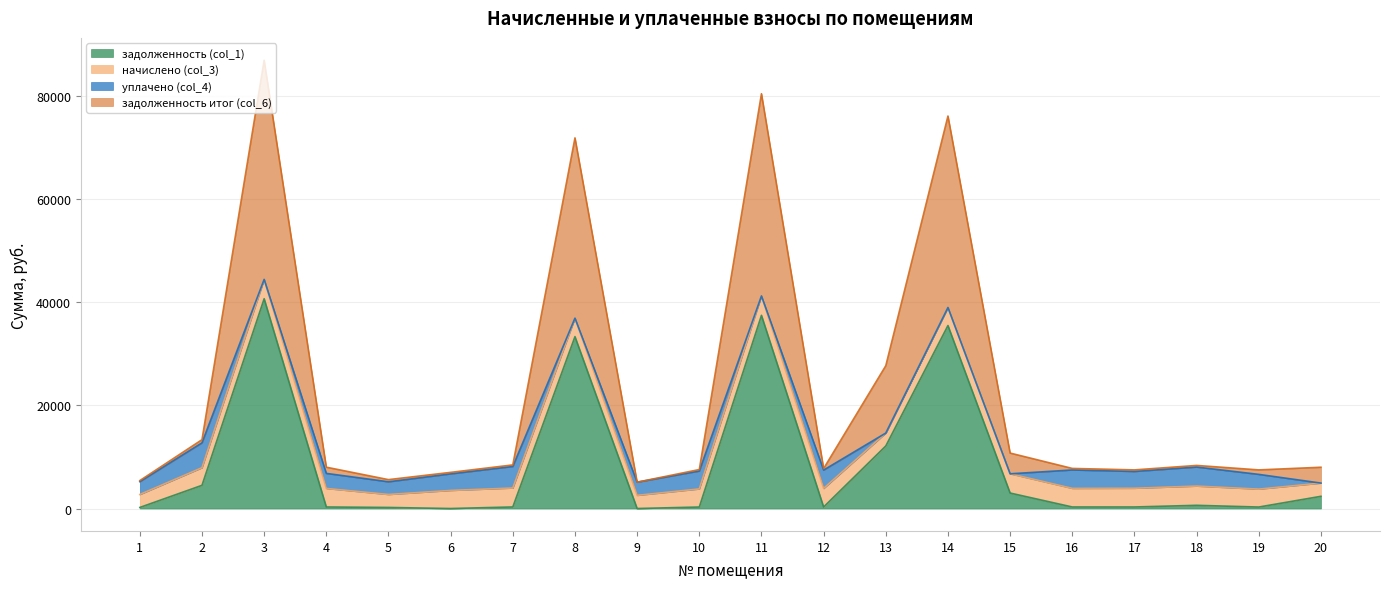

What is the total value across all series at 8?

71869.2